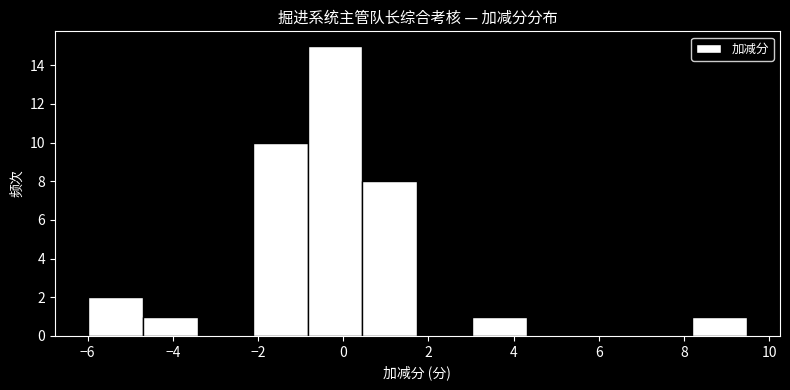

Reading left to right, list every bar in this chart as the range it spans on the x-axis followed by its height. Neither the bar edges nor the heights are printed on the chart, so give them approximately, as read against the axes.

-6.0 to -4.8: 2
-4.8 to -3.4: 1
-3.4 to -2.2: 0
-2.2 to -0.8: 10
-0.8 to 0.4: 15
0.4 to 1.8: 8
1.8 to 3.0: 0
3.0 to 4.4: 1
4.4 to 5.6: 0
5.6 to 7.0: 0
7.0 to 8.2: 0
8.2 to 9.4: 1